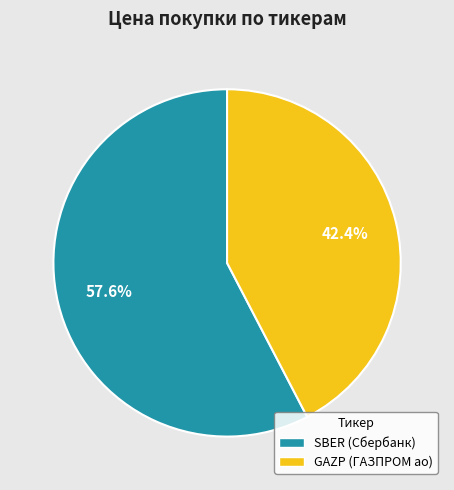

Which category has the smallest portion of the pie?

GAZP